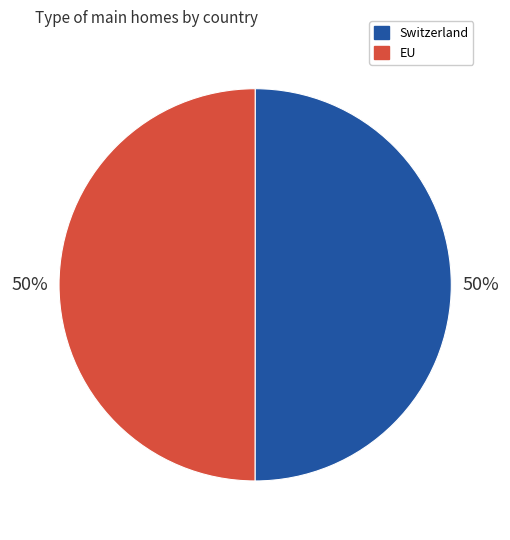

What is the ratio of the value at Switzerland to the value at EU?

1.0